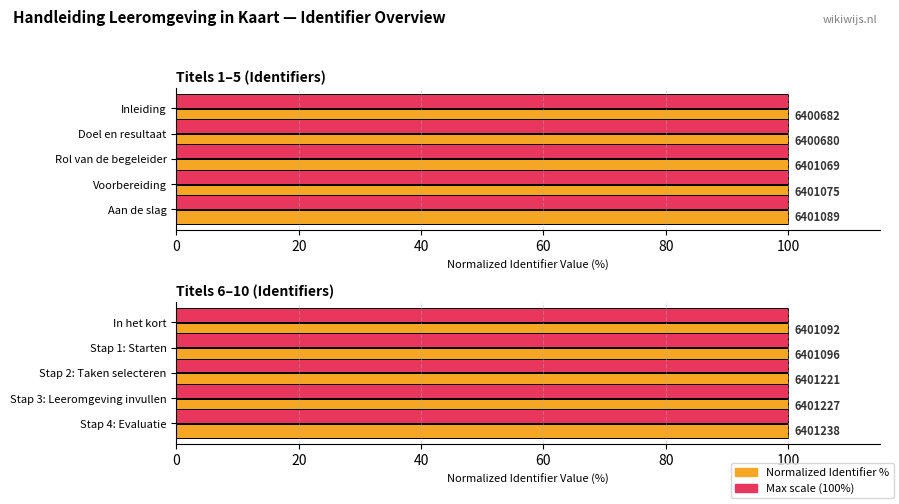

What is the difference between the highest and lowest values at 20?

99.4